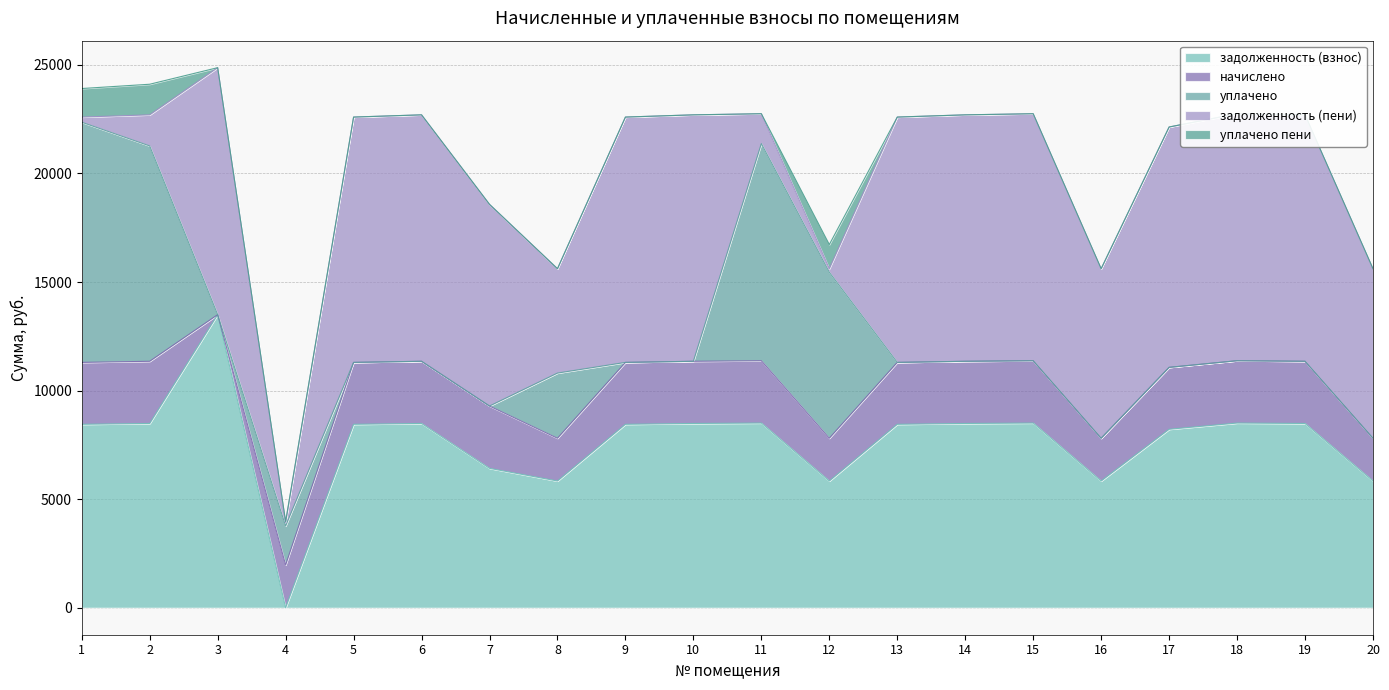

What is the spread (max minus min) of values at 2?

8509.0